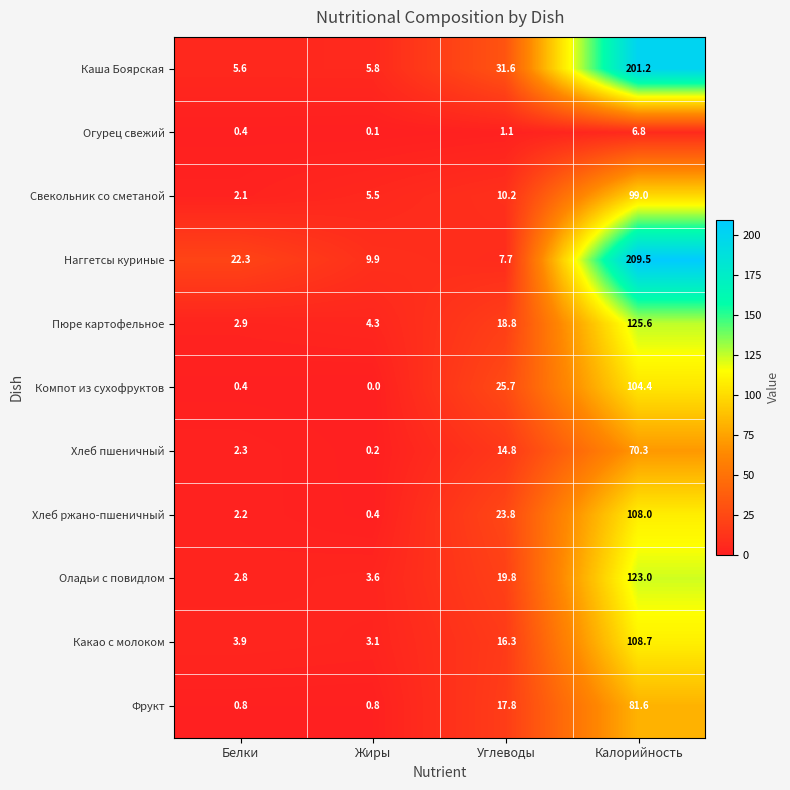

Count the number of categories in the chart.

4